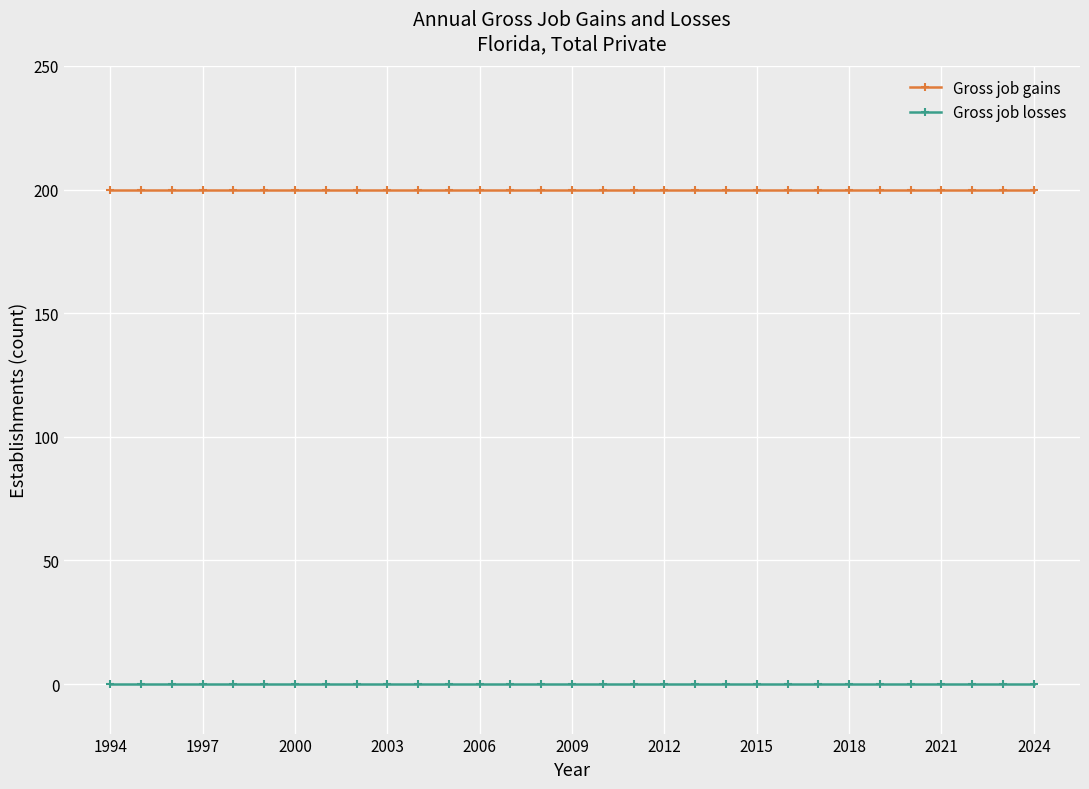

What are all the series names shown in the legend?

Gross job gains, Gross job losses